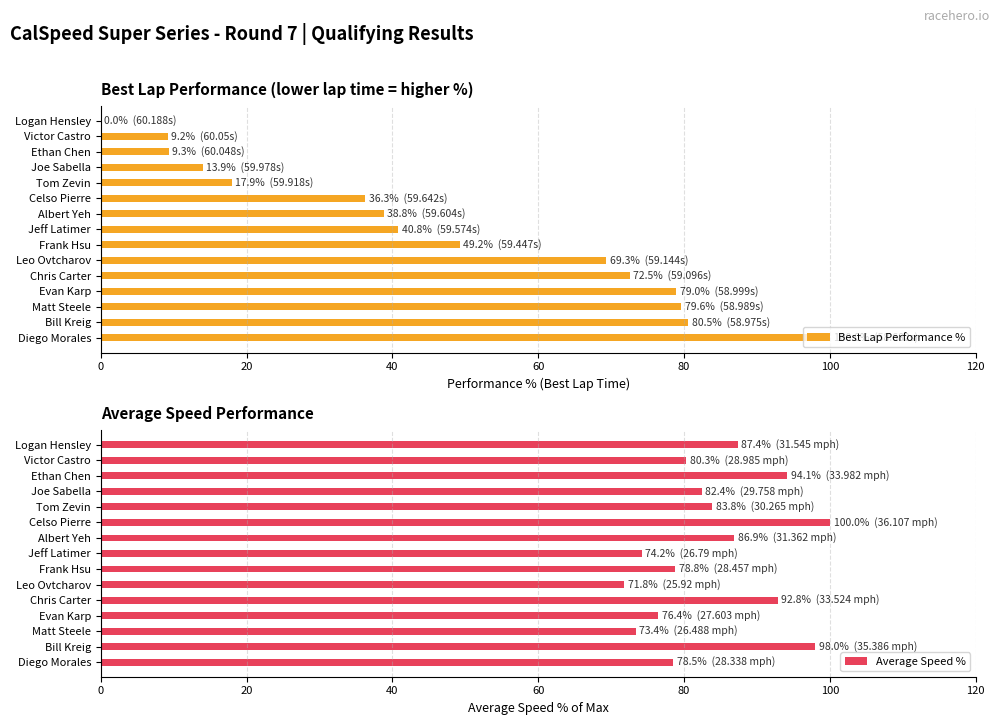

Does the chart contain any negative values?

No